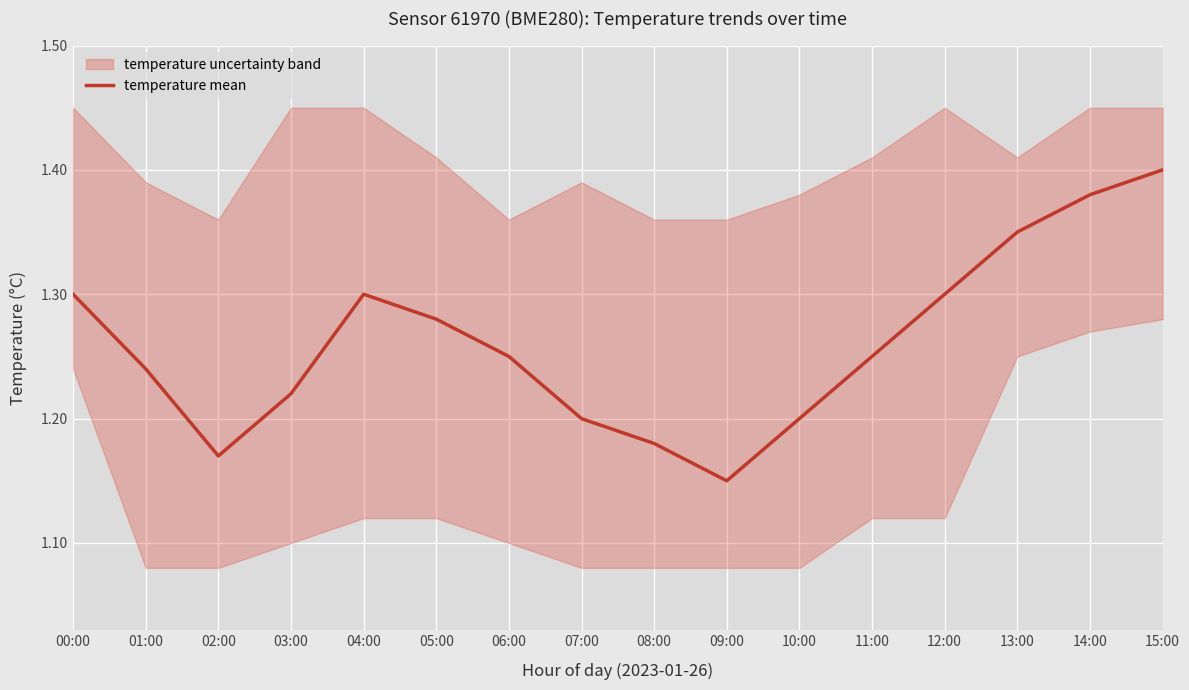

What is the value of the 8th point from the left?

1.2